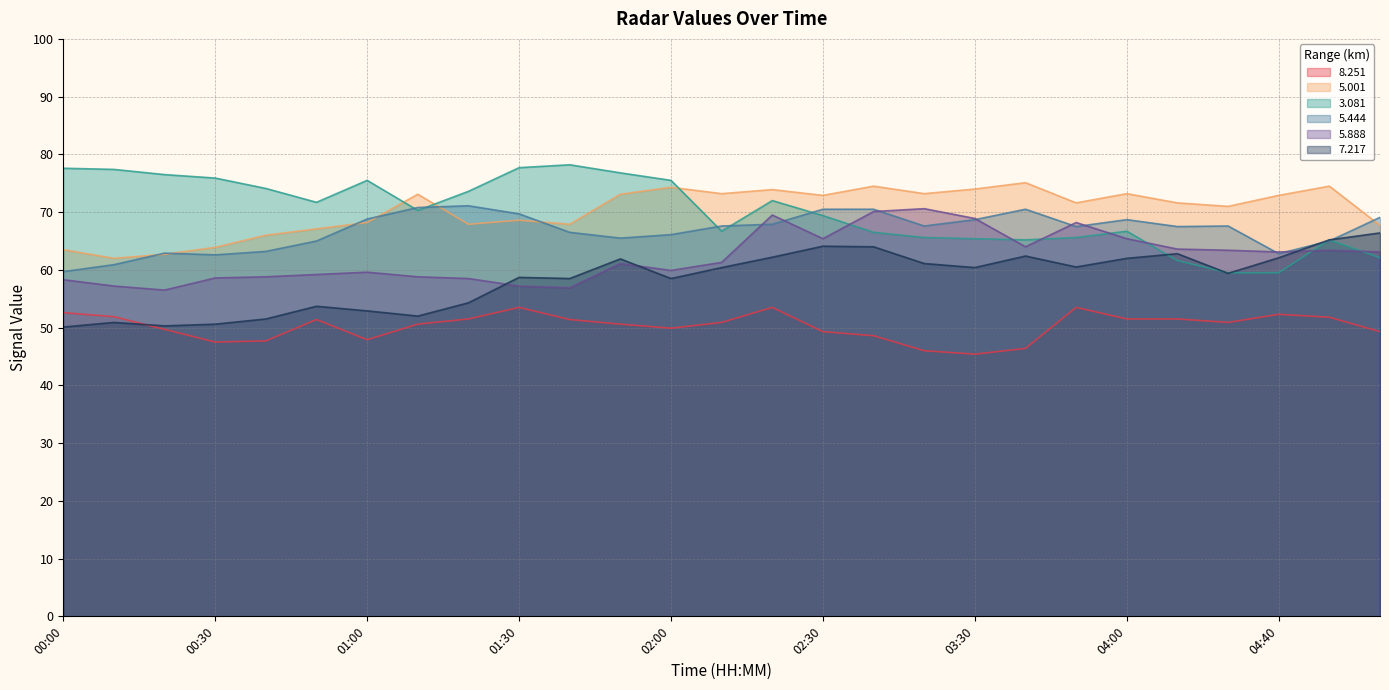

Rank the series by their maximum value, from lowest to highest.

  8.251,   7.217,   5.888,   5.444,   5.001,   3.081